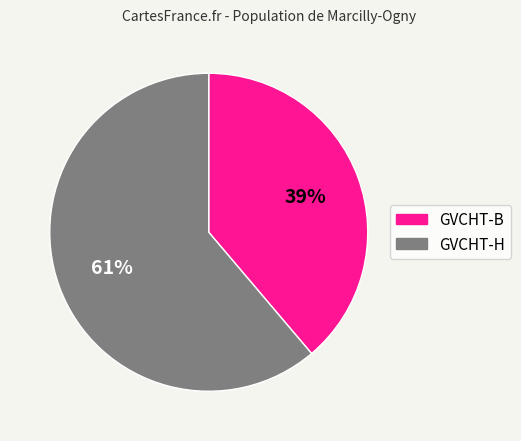

True or false: GVCHT-H accounts for 61% of the total.

True